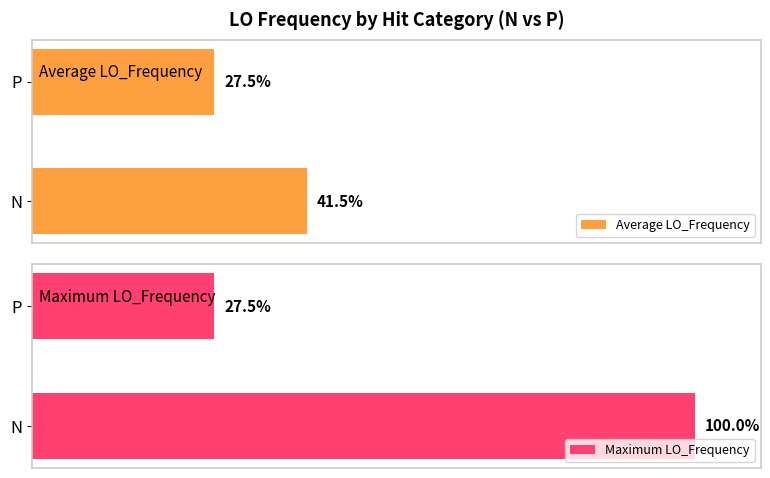

Reading right to left, transcribe all the data shown in this chart.

Average LO_Frequency: 27.5	41.5
Maximum LO_Frequency: 27.5	100.0